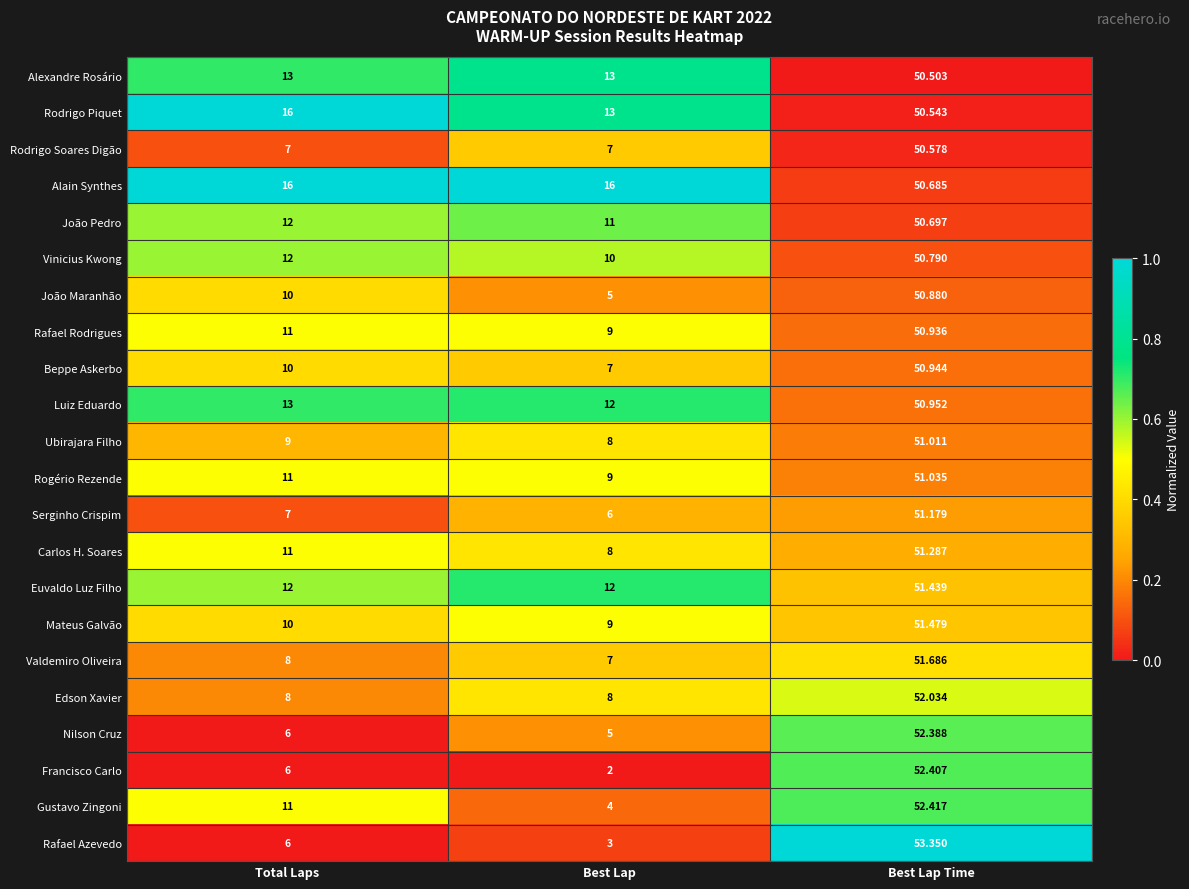

Count the number of data series in this chart.

22